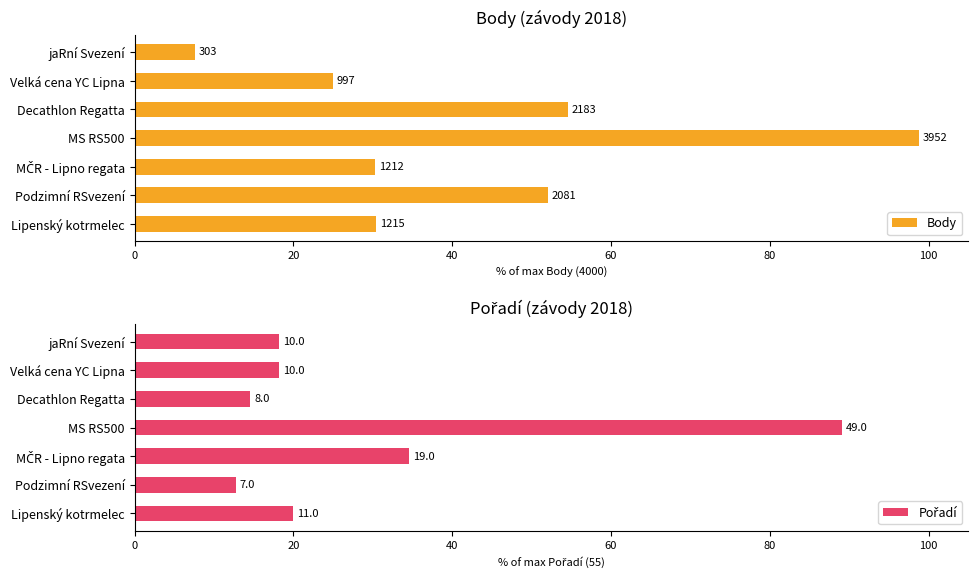

How many groups of bars are there?

7